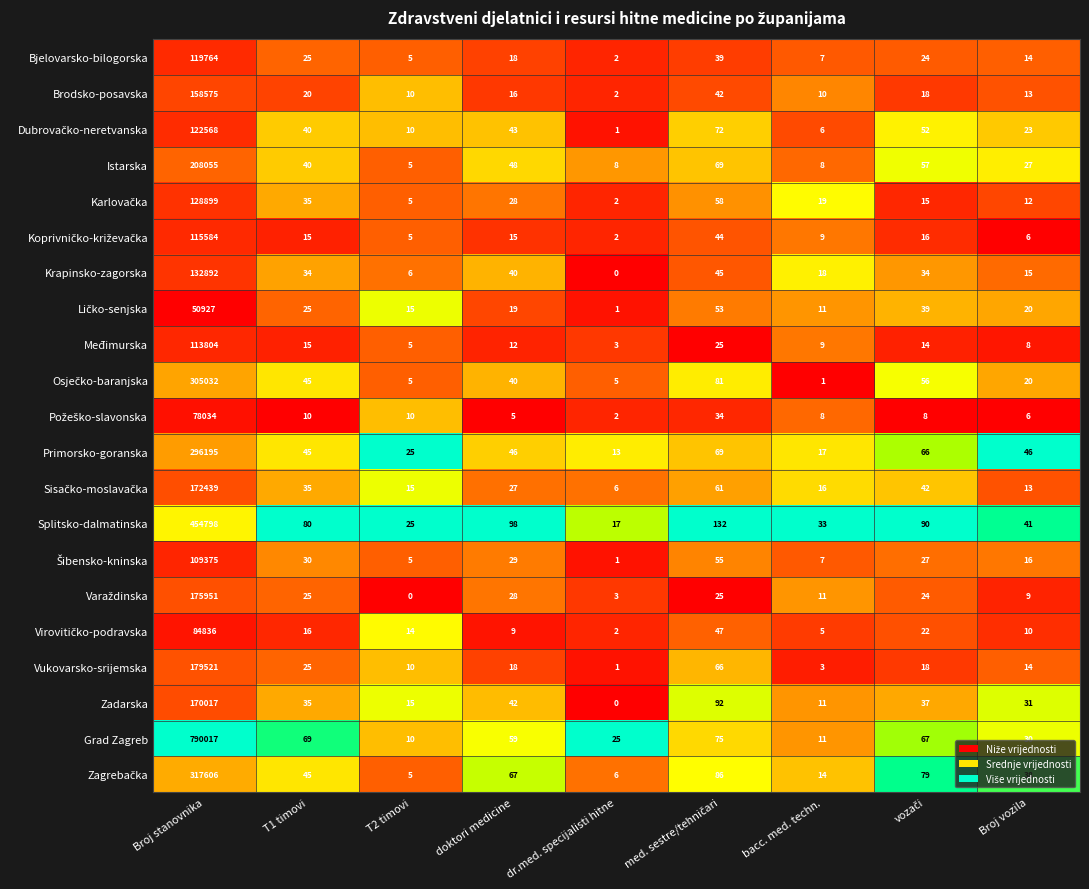

What is the sum of all Istarska values?

208317